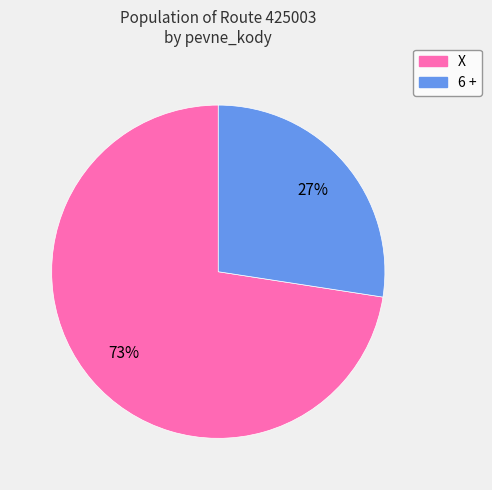

To the nearest percent, what is the average slice percentage?

50%